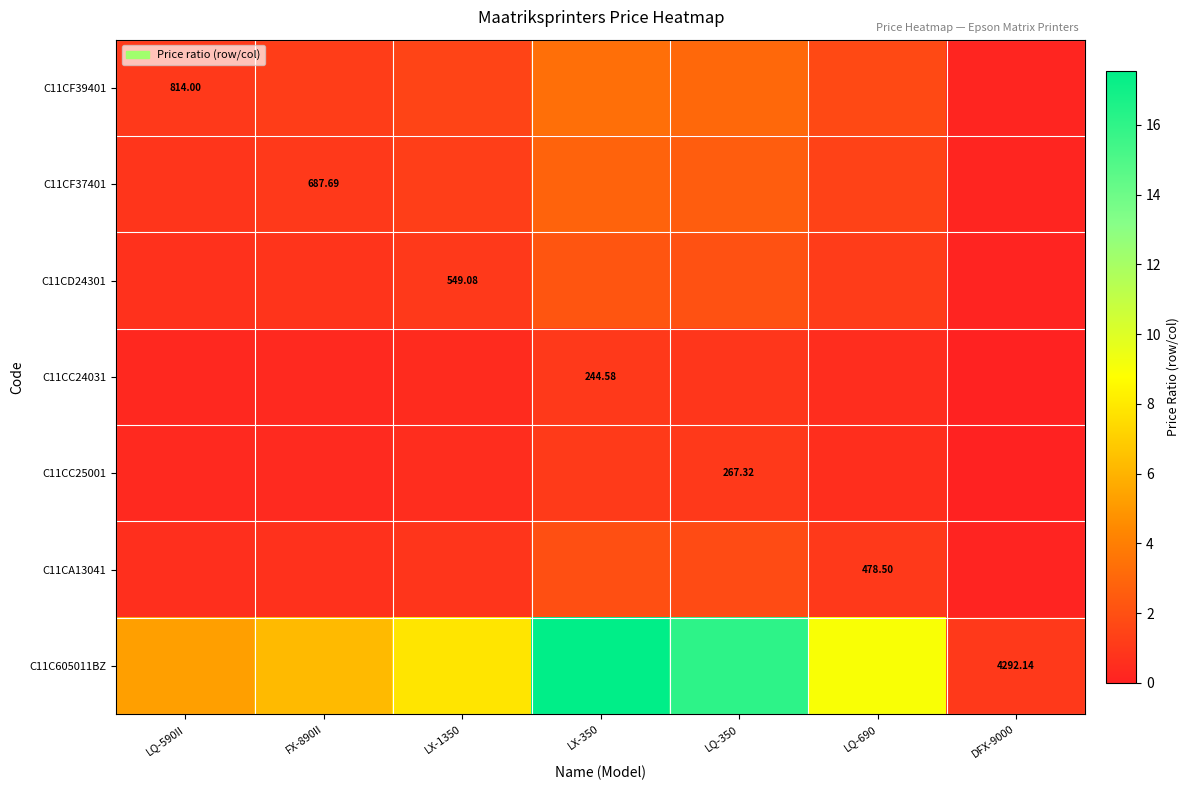

At which label does C11CD24301 first exceed 1?

LX-350